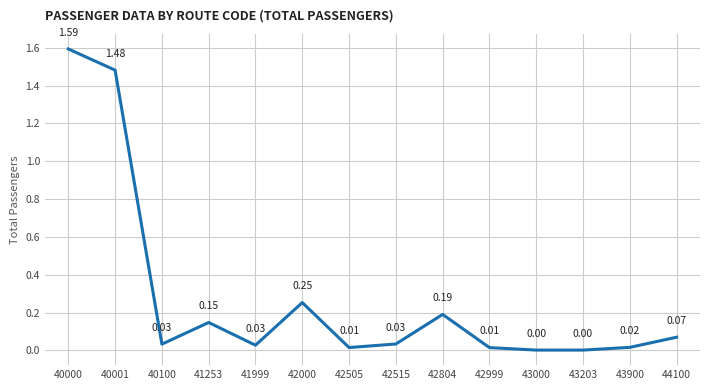

Does the chart display data point markers on the line(s)?

No